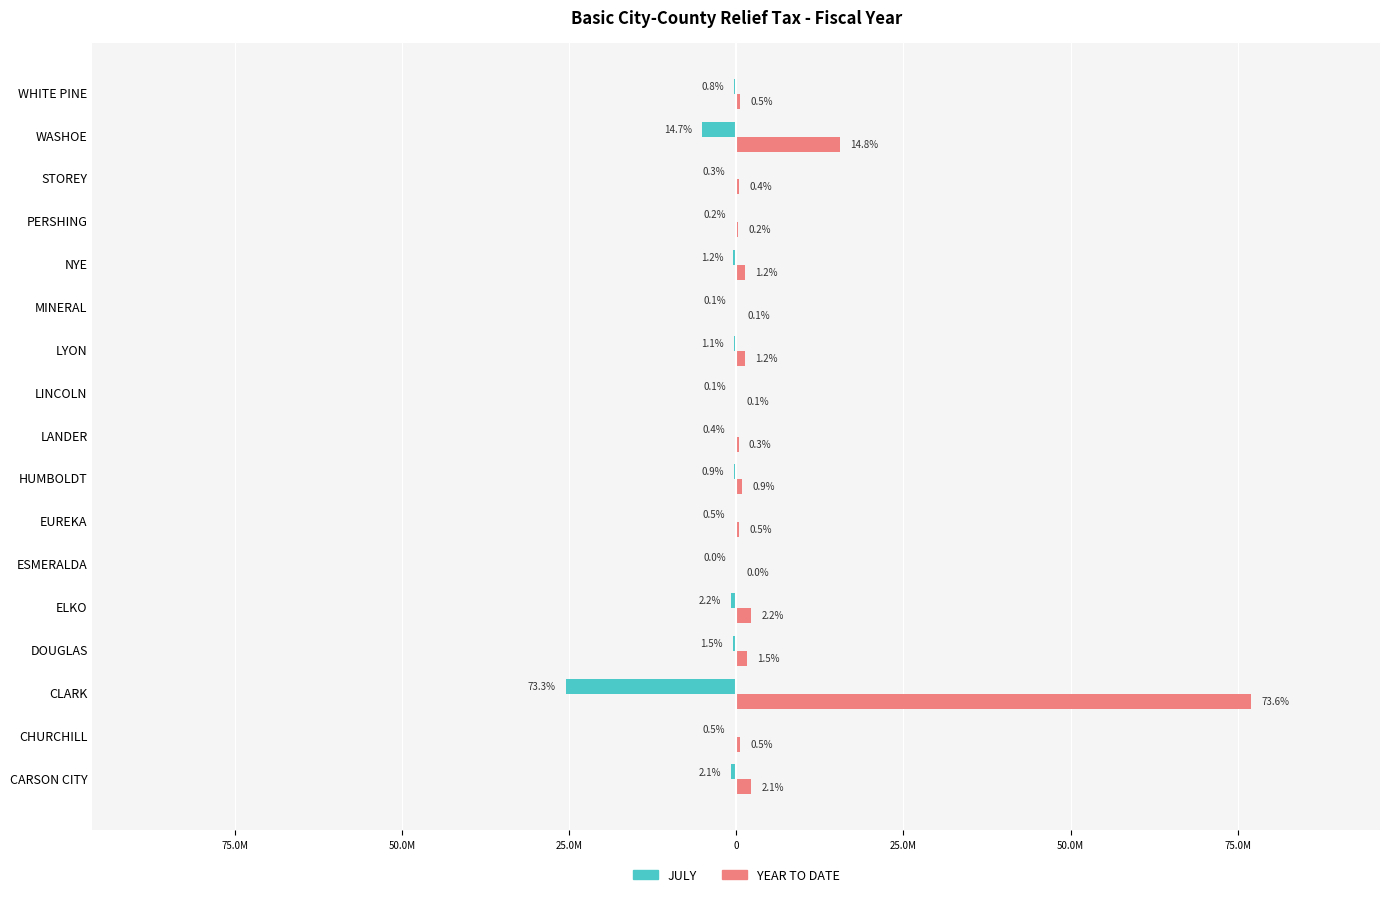

What are all the series names shown in the legend?

JULY, YEAR TO DATE